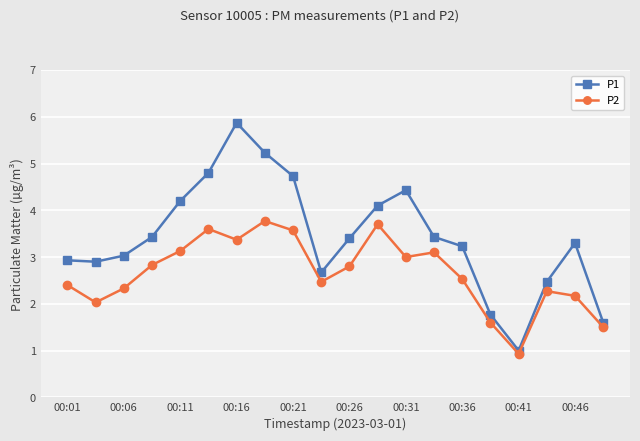

Does the chart have visible grid lines?

Yes